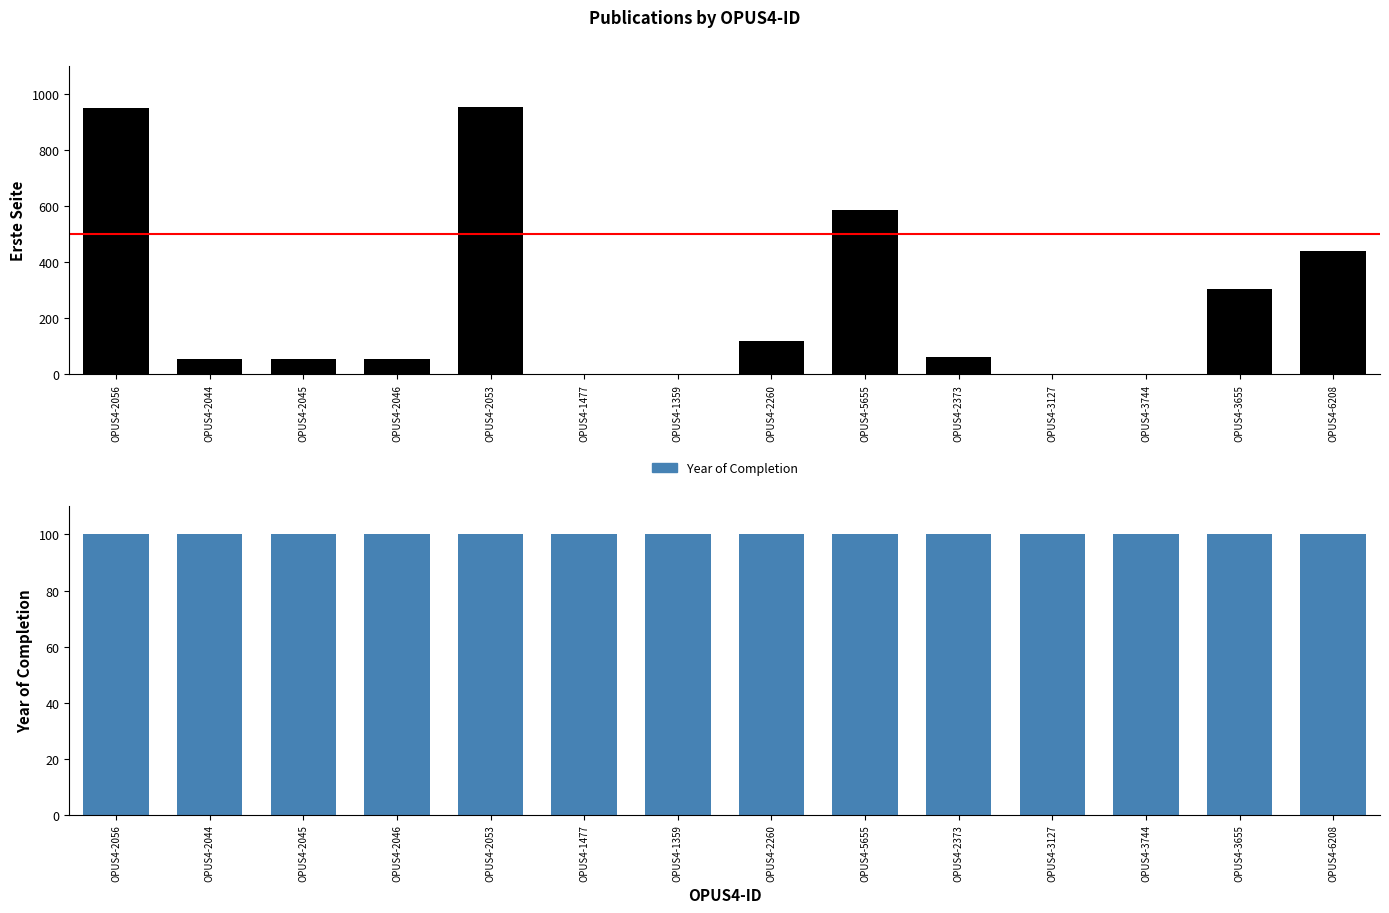

Reading left to right, extract all data points from this chart.

Erste Seite: OPUS4-2056=950	OPUS4-2044=56	OPUS4-2045=56	OPUS4-2046=56	OPUS4-2053=952	OPUS4-1477=0	OPUS4-1359=0	OPUS4-2260=118	OPUS4-5655=585	OPUS4-2373=61	OPUS4-3127=0	OPUS4-3744=0	OPUS4-3655=304	OPUS4-6208=441
Year of Completion: OPUS4-2056=100	OPUS4-2044=100	OPUS4-2045=100	OPUS4-2046=100	OPUS4-2053=100	OPUS4-1477=100	OPUS4-1359=100	OPUS4-2260=100	OPUS4-5655=100	OPUS4-2373=100	OPUS4-3127=100	OPUS4-3744=100	OPUS4-3655=100	OPUS4-6208=100